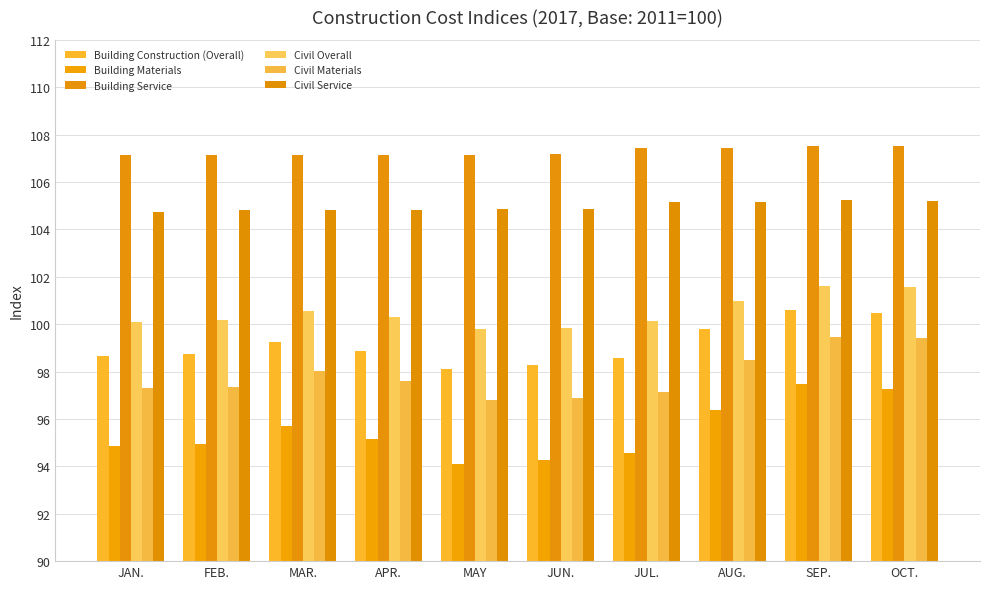

The value of Civil Overall at FEB. is 100.2. True or false?

True